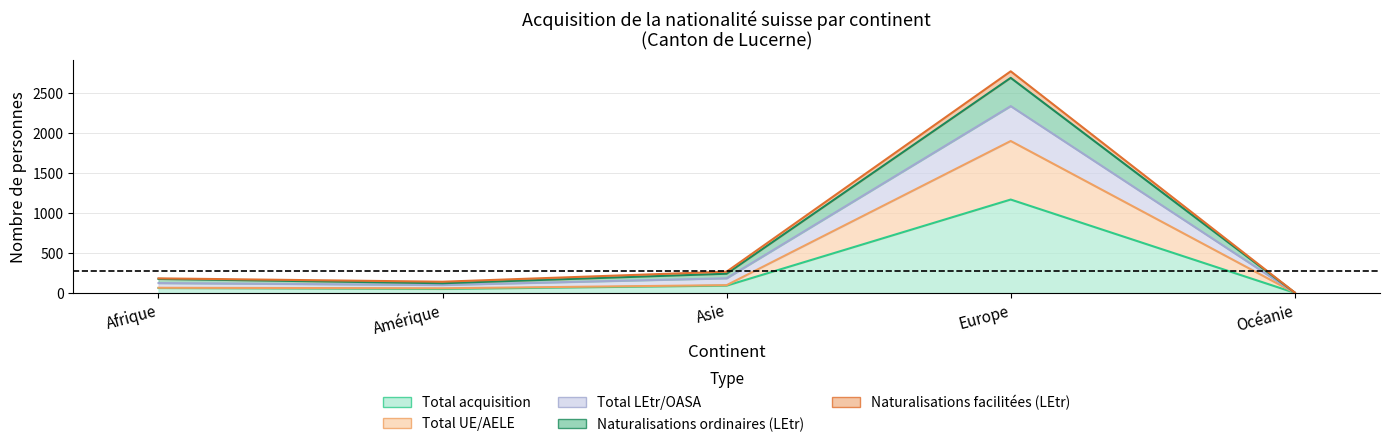

Which series changed the most between Afrique and Asie?

Total LEtr/OASA